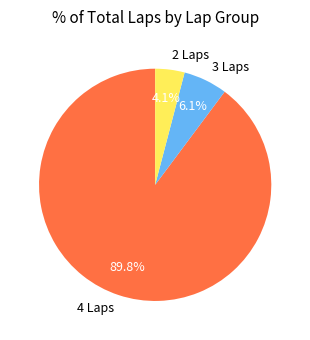

What is the smallest slice in the pie chart?

2 Laps